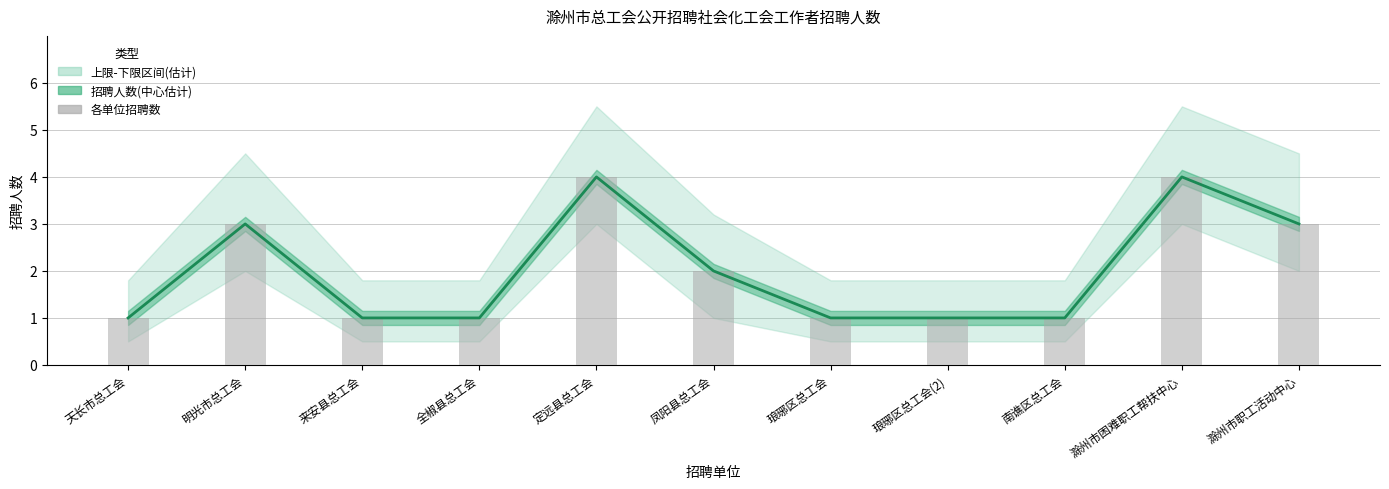

What is the lowest value of the 招聘人数 series?

1